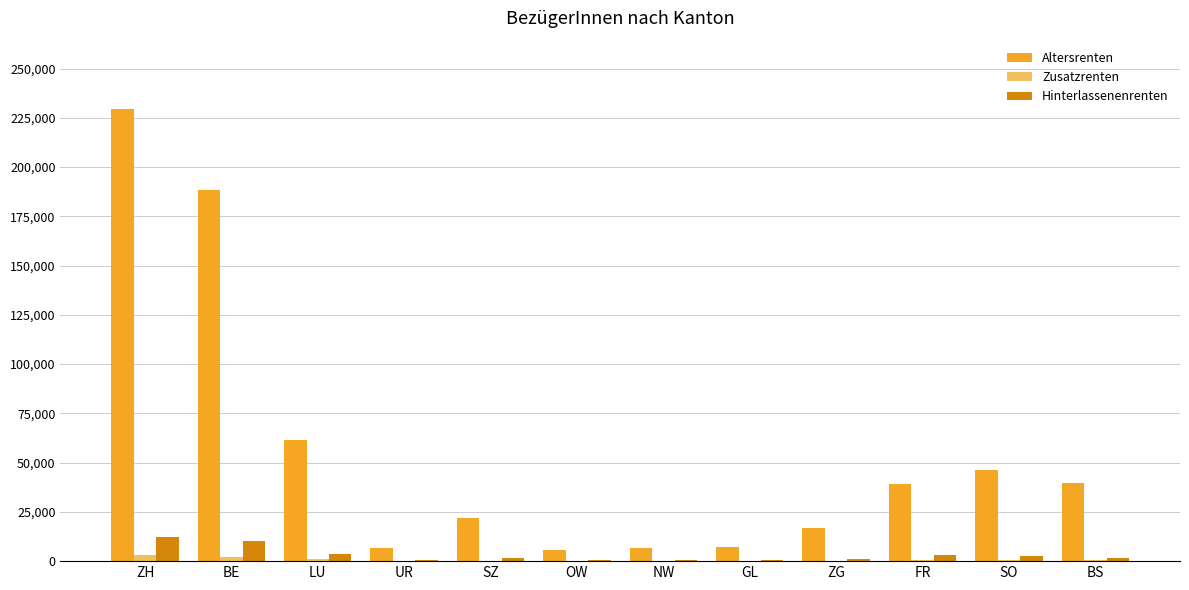

How many data points does each series have?

12